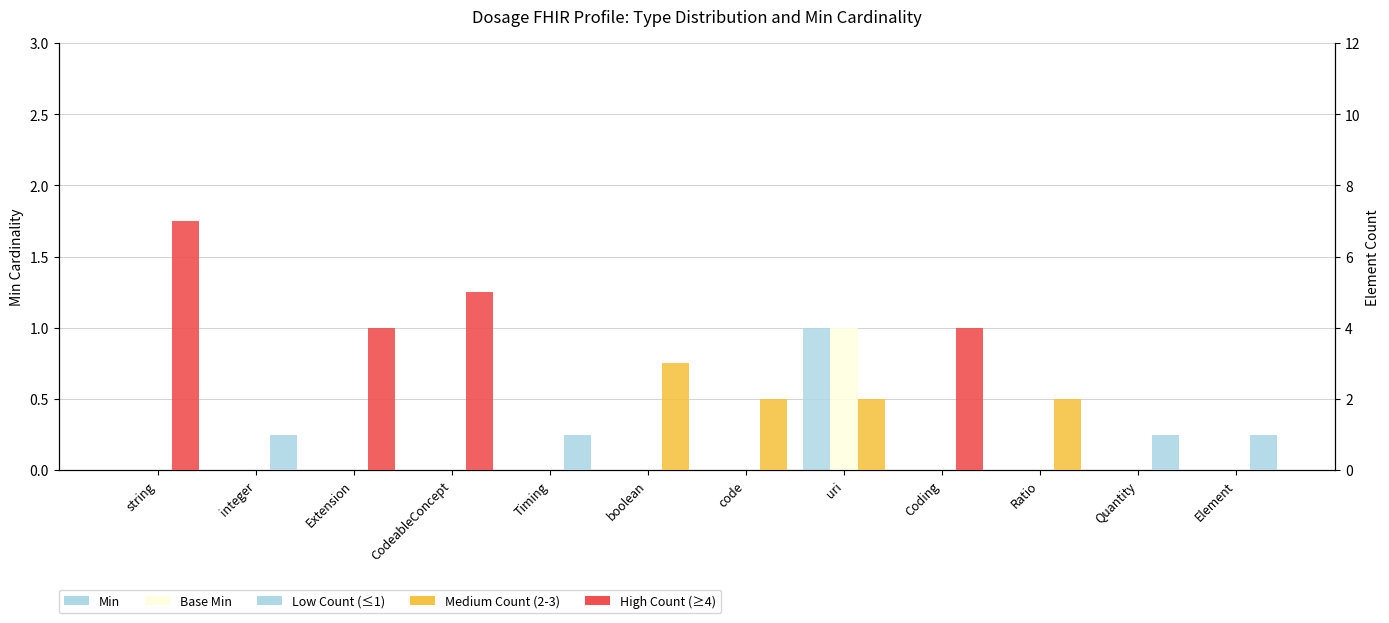

Rank the categories by Element Count value from highest to lowest.

string, CodeableConcept, Extension, Coding, boolean, code, uri, Ratio, integer, Timing, Quantity, Element